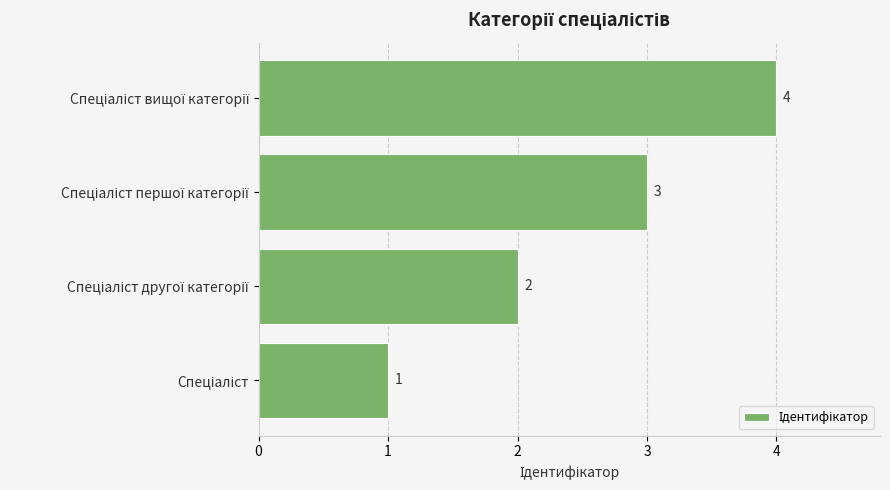

What is the maximum value shown in the chart?

4